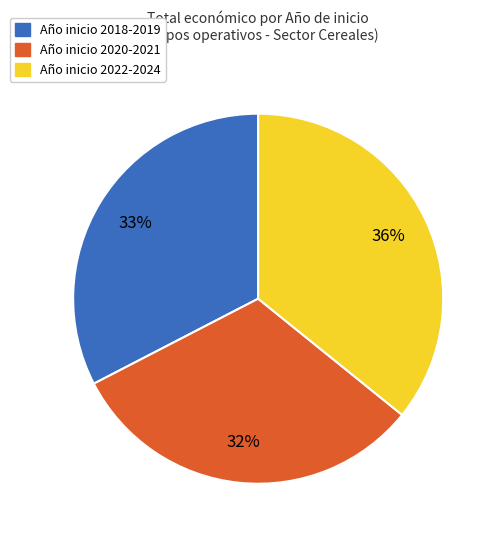

How many segments does this pie chart have?

3